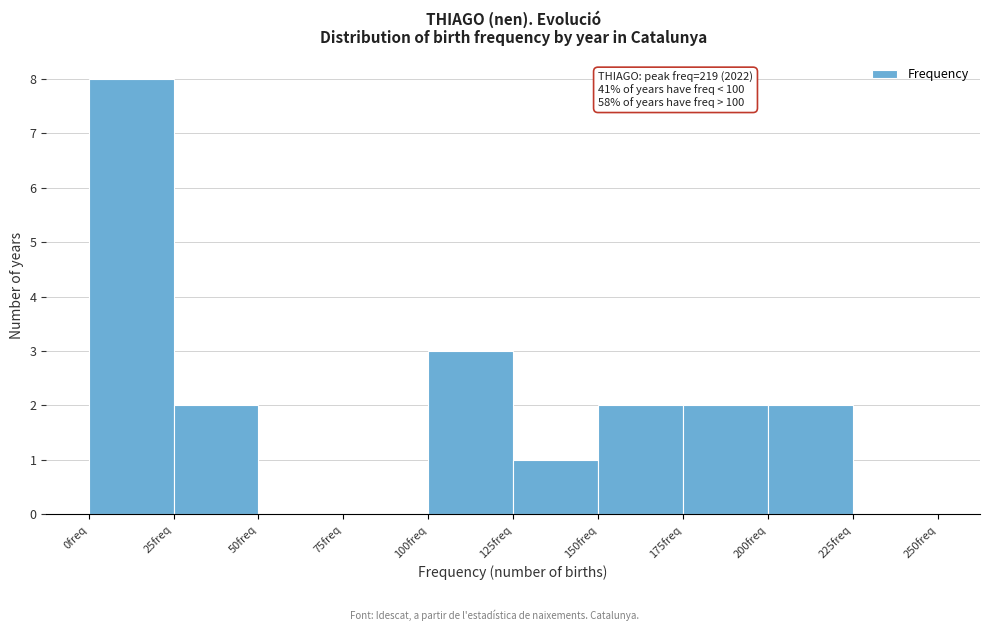

Which range on the x-axis has the tallest bar?

0 to 25